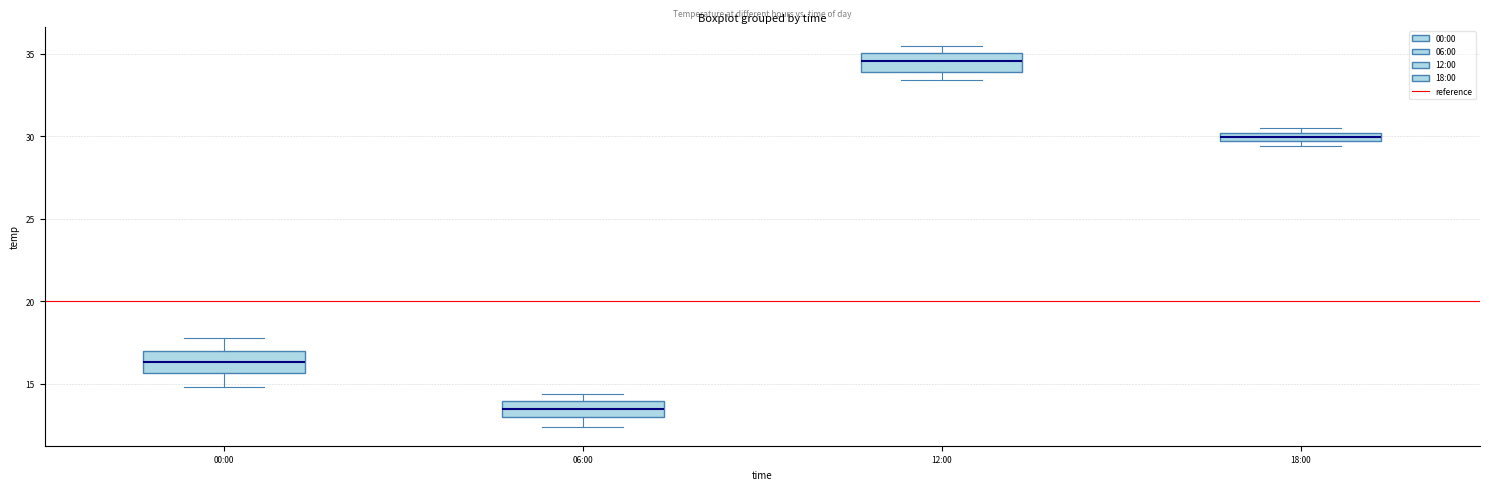

Which box's median line is the highest?

12:00